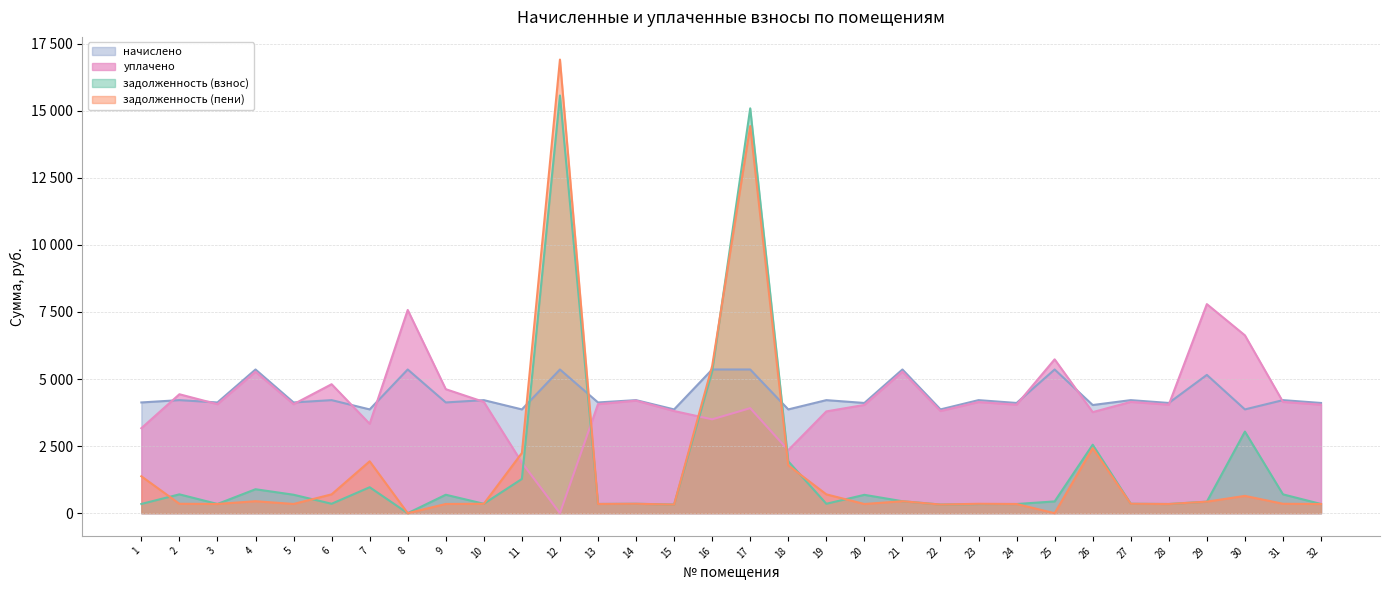

At which label does уплачено first exceed 4063?

2